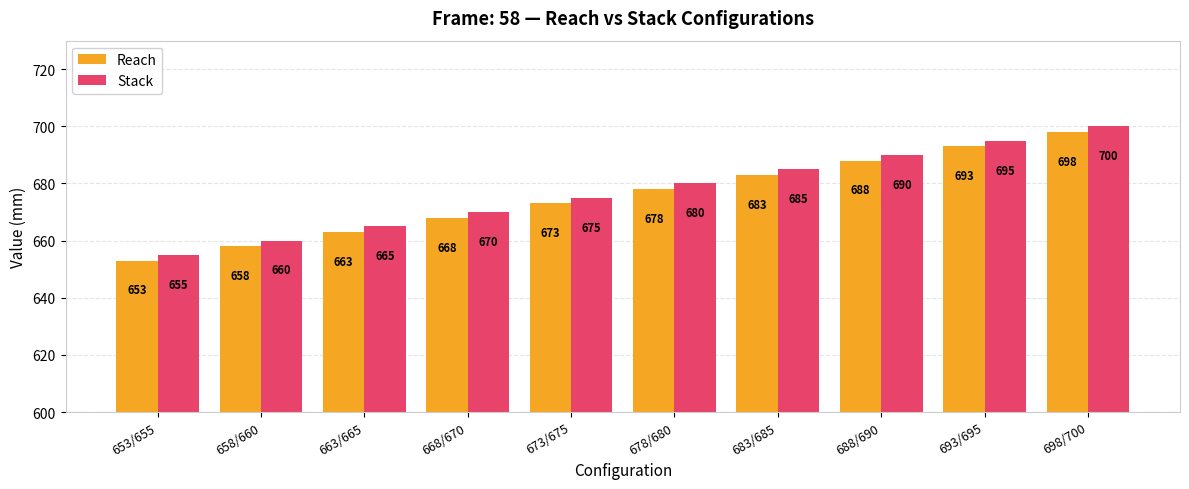

What is the difference between the maximum and minimum values in the Reach series?

45